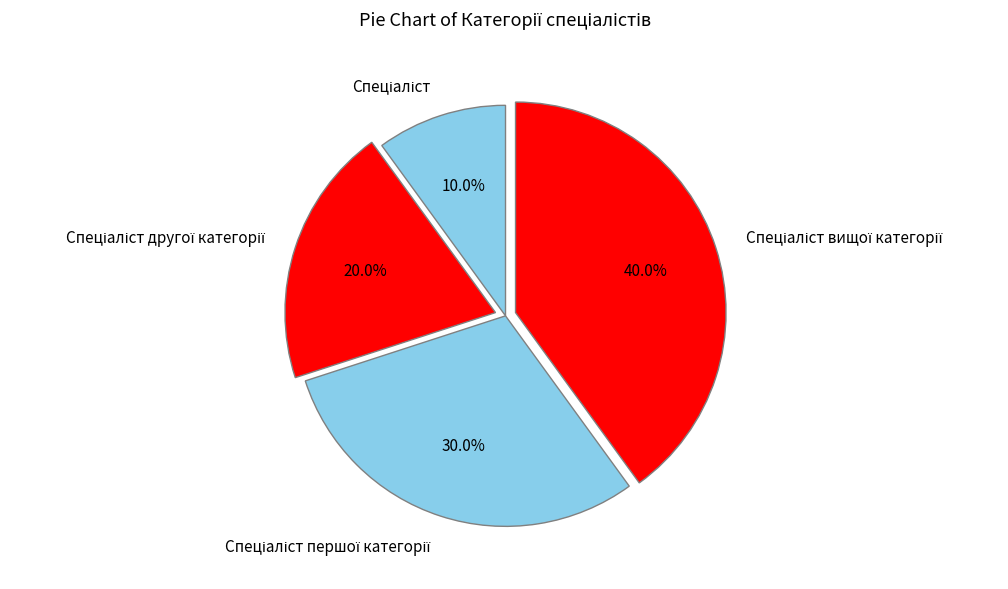

How many segments does this pie chart have?

4